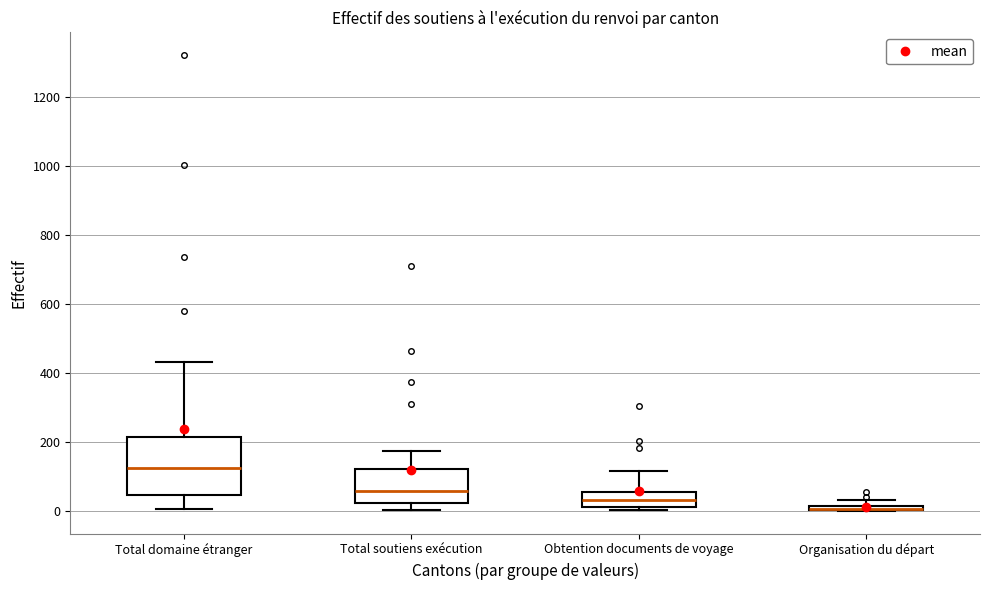

Where does the median line of the box for Total domaine étranger sit on the y-axis? The values are not printed on the chart, so give them approximately, as read against the axis.

120